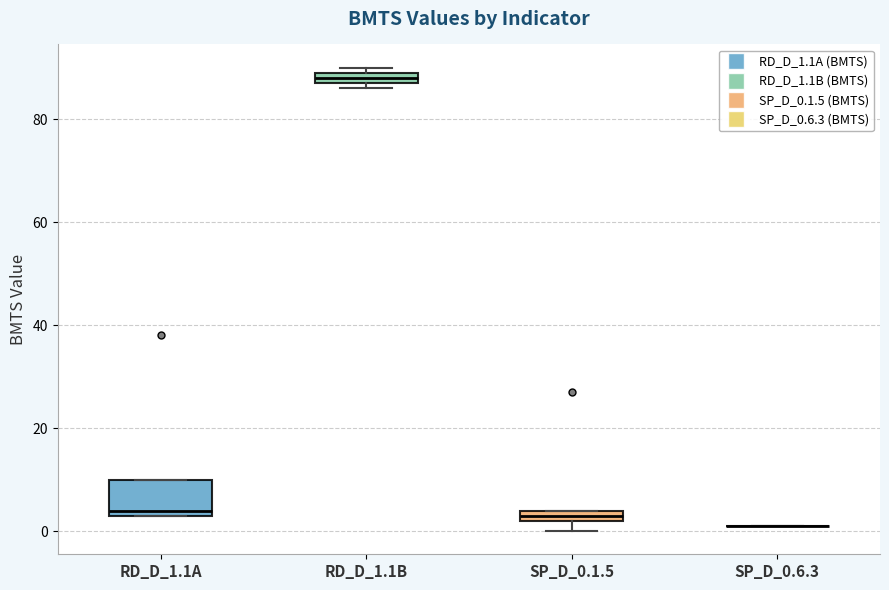

Where is the upper edge of the box for RD_D_1.1B on the y-axis? The values are not printed on the chart, so give them approximately, as read against the axis.

90